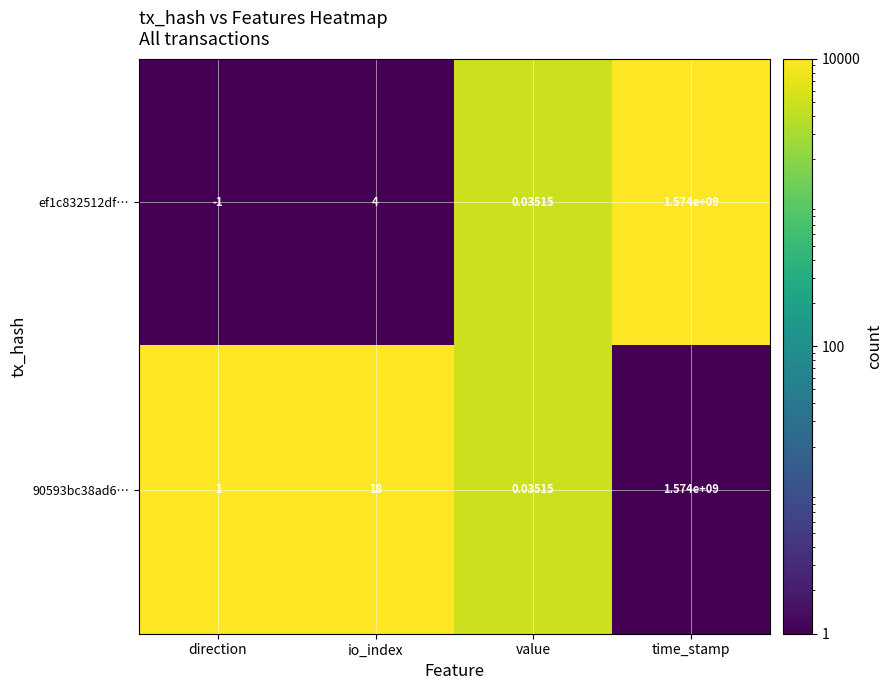

At which label is 90593bc38ad6… closest to 787000000?

io_index